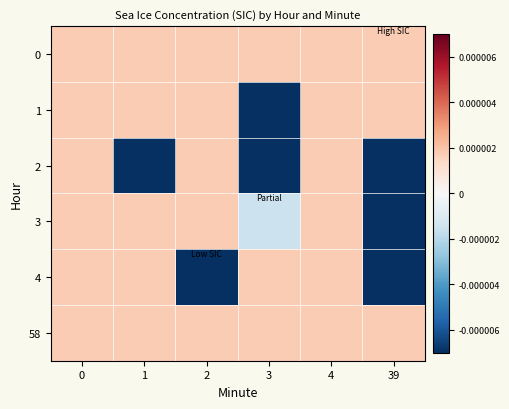

Reading left to right, list all the values displayed in this chart.

0: 0=0.0	1=0.0	2=0.0	3=0.0	4=0.0	39=0.0
1: 0=0.0	1=0.0	2=0.0	3=-0.0	4=0.0	39=0.0
2: 0=0.0	1=-0.0	2=0.0	3=-0.0	4=0.0	39=-0.0
3: 0=0.0	1=0.0	2=0.0	3=-0.0	4=0.0	39=-0.0
4: 0=0.0	1=0.0	2=-0.0	3=0.0	4=0.0	39=-0.0
58: 0=0.0	1=0.0	2=0.0	3=0.0	4=0.0	39=0.0